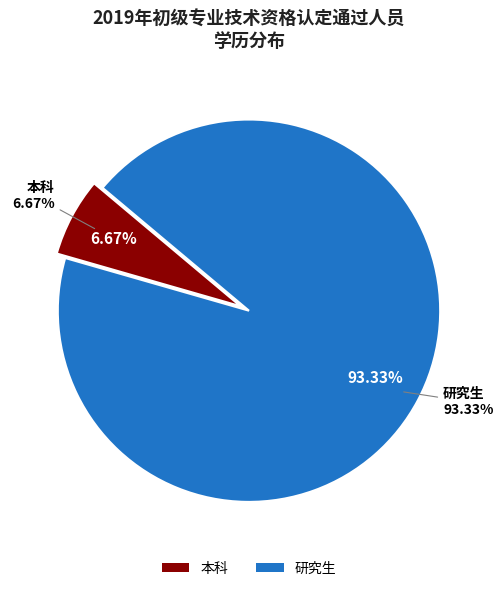

Is it true that 研究生 is 93% of the pie?

True